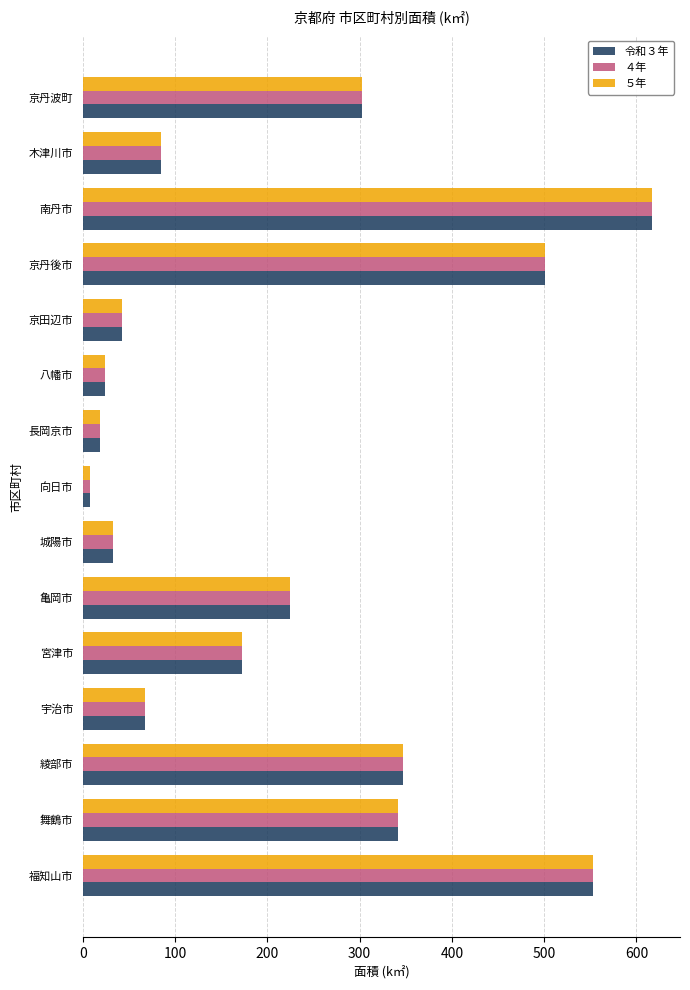

At which category is the sum across all series the highest?

南丹市